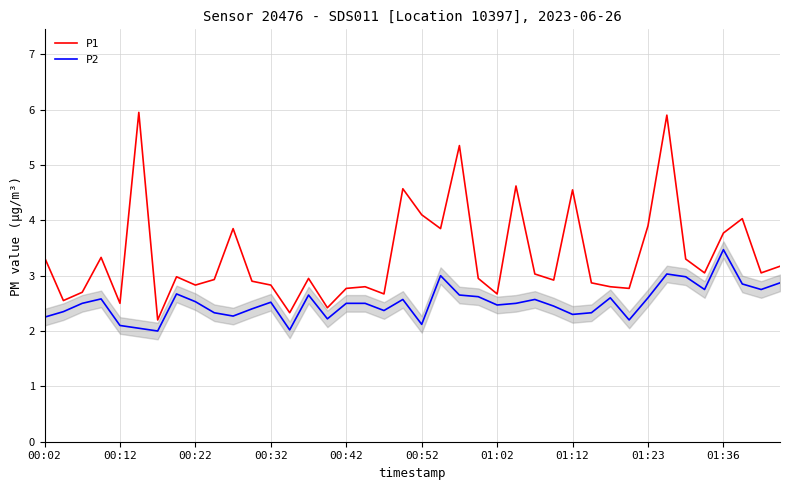

Rank the series by their average value, from lowest to highest.

P2, P1